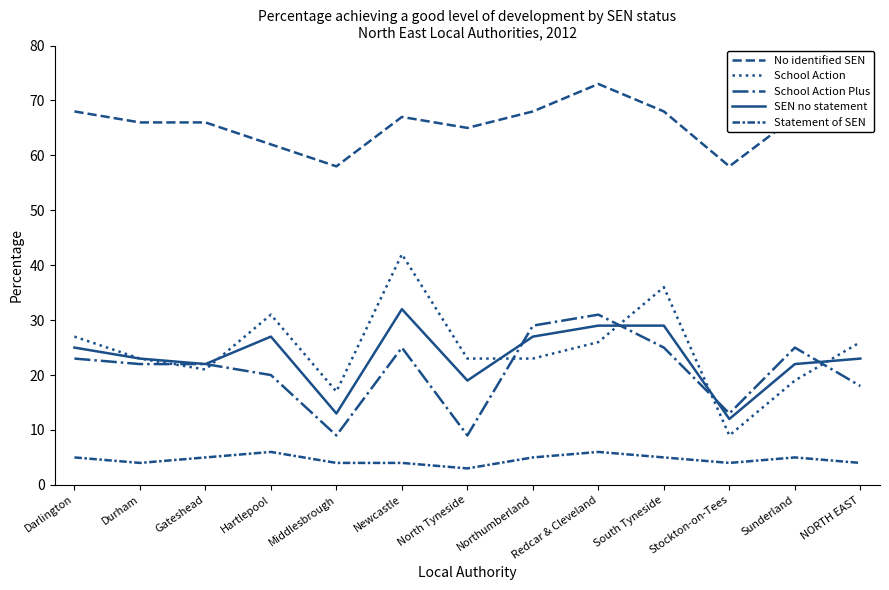

What is the lowest value of the School Action Plus series?

9